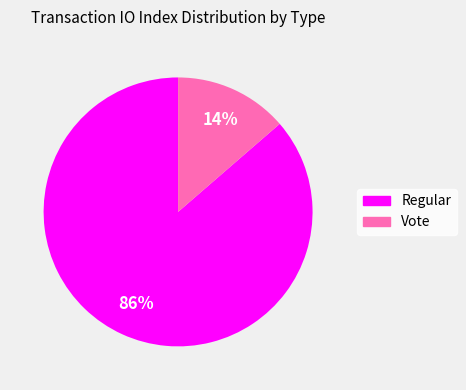

Do Vote and Regular together represent more than half of the pie?

Yes